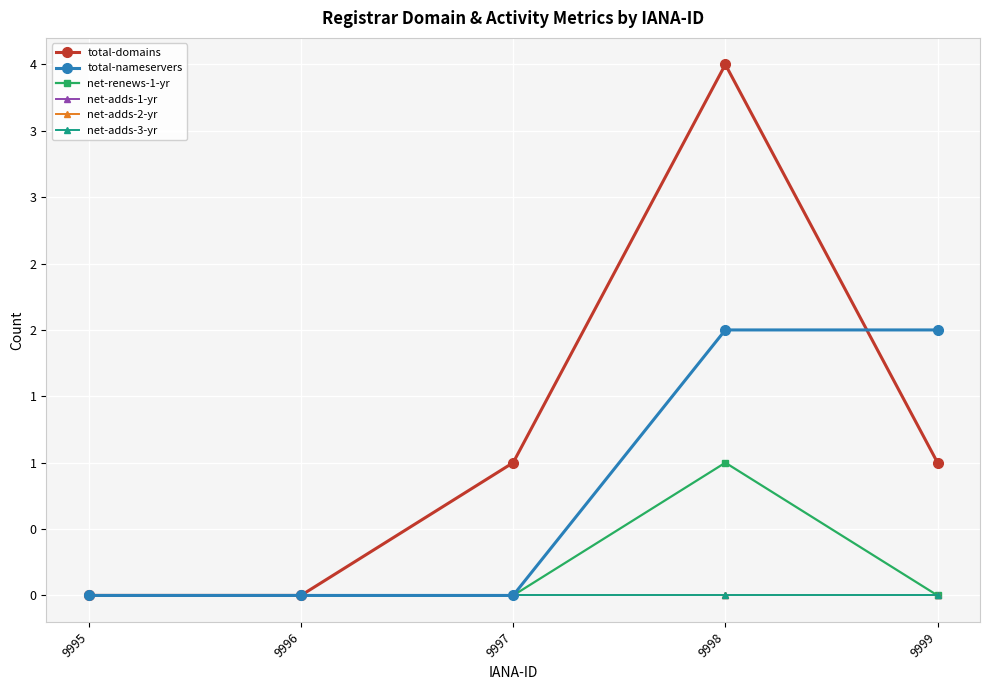

Rank the categories by total-nameservers value from highest to lowest.

9998, 9999, 9995, 9996, 9997